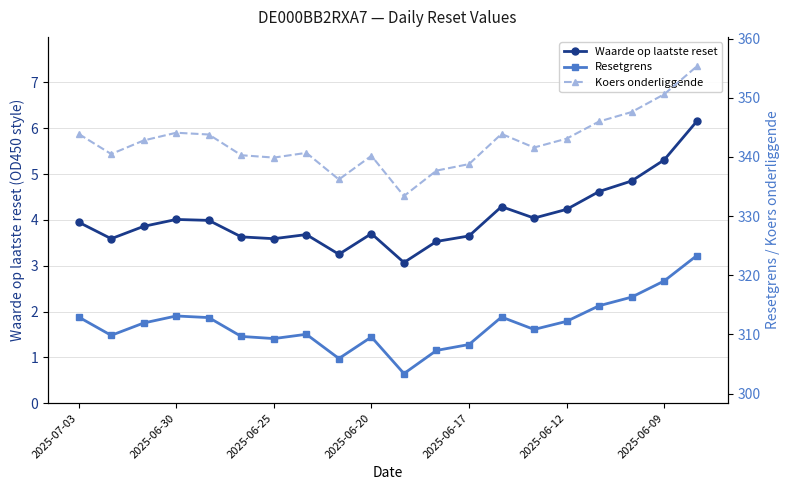

True or false: Koers onderliggende and Resetgrens cross at least once.

False